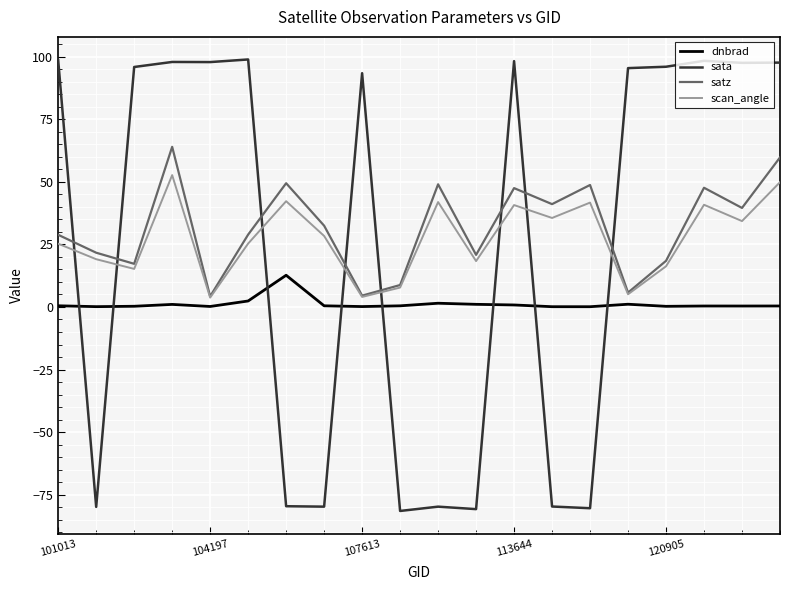

Does the chart have visible grid lines?

Yes